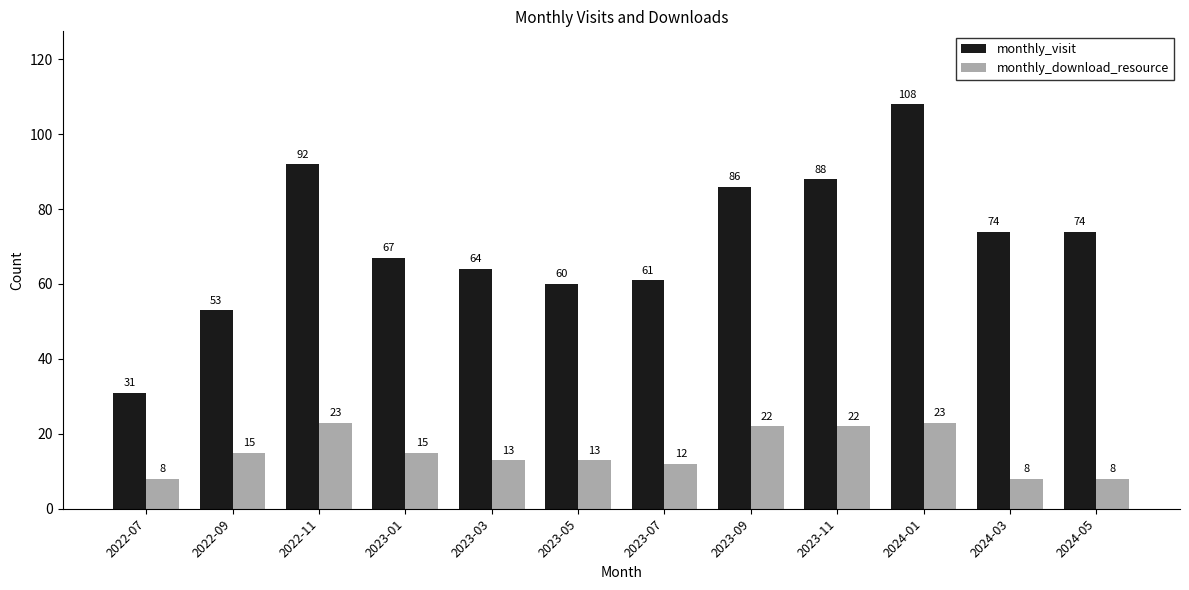

Is the value of monthly_visit at 2022-09 greater than the value of monthly_download_resource at 2023-01?

Yes